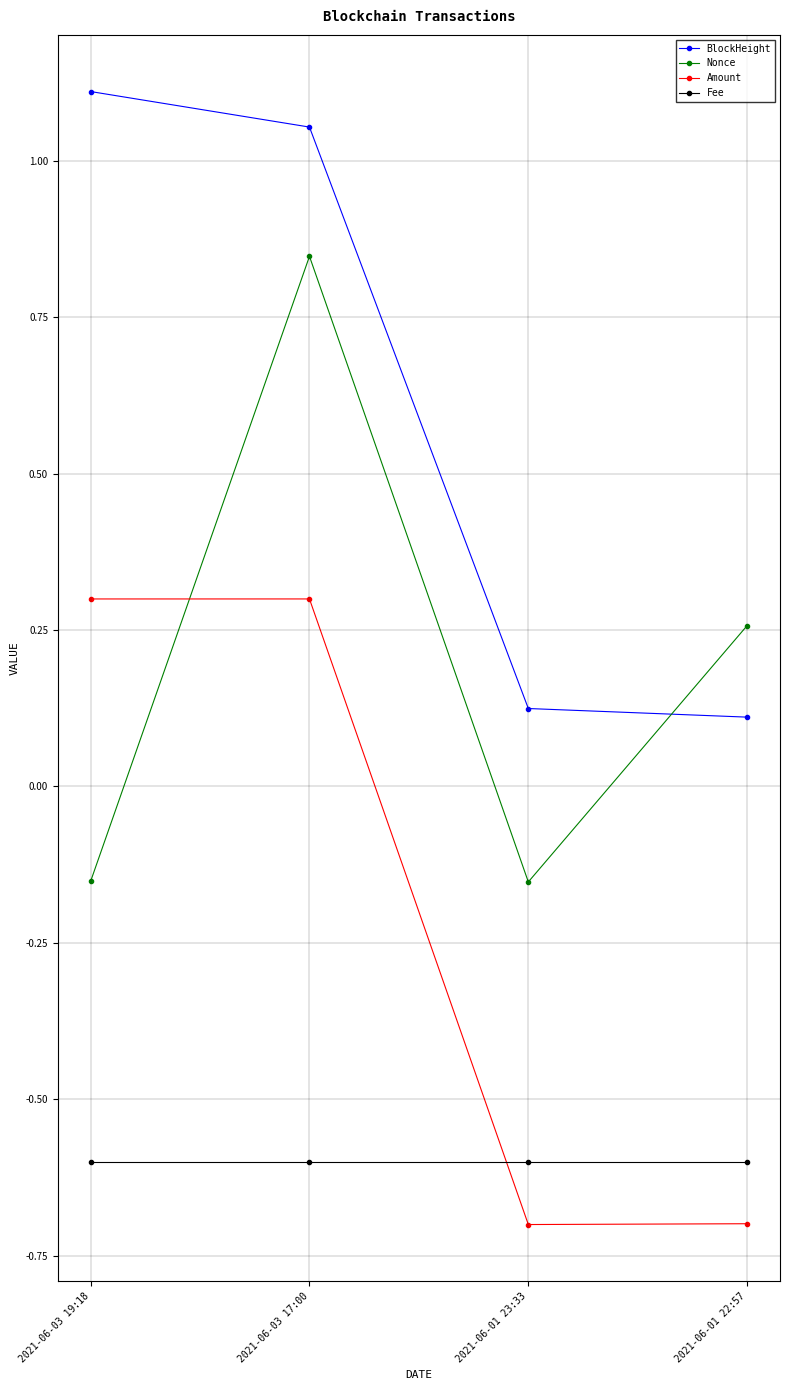

At which category does Nonce reach its first local valley?

2021-06-01 23:33